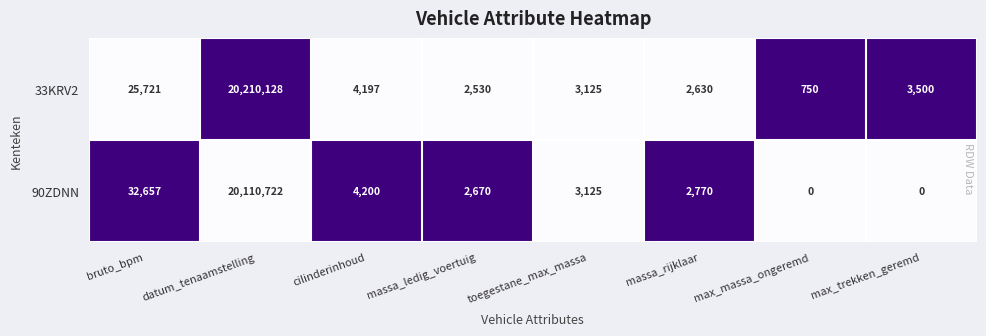

Reading left to right, what are all the values shown in this chart?

33KRV2: bruto_bpm=25721	datum_tenaamstelling=20210128	cilinderinhoud=4197	massa_ledig_voertuig=2530	toegestane_max_massa=3125	massa_rijklaar=2630	max_massa_ongeremd=750	max_trekken_geremd=3500
90ZDNN: bruto_bpm=32657	datum_tenaamstelling=20110722	cilinderinhoud=4200	massa_ledig_voertuig=2670	toegestane_max_massa=3125	massa_rijklaar=2770	max_massa_ongeremd=0	max_trekken_geremd=0